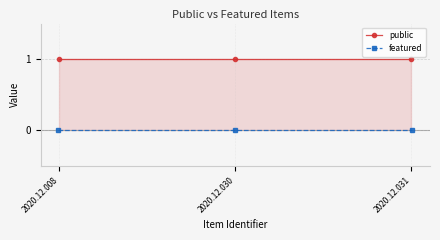

Is the value of featured at 2020.12.031 greater than the value of public at 2020.12.031?

No